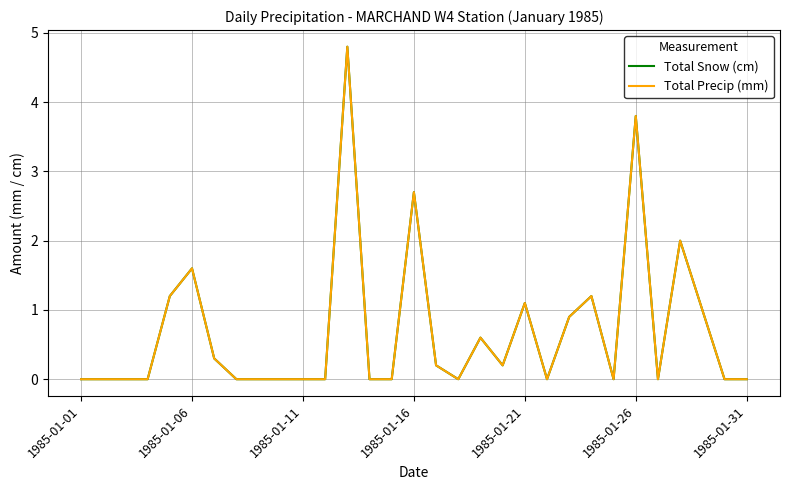

True or false: Total Snow (cm) and Total Precip (mm) cross at least once.

False